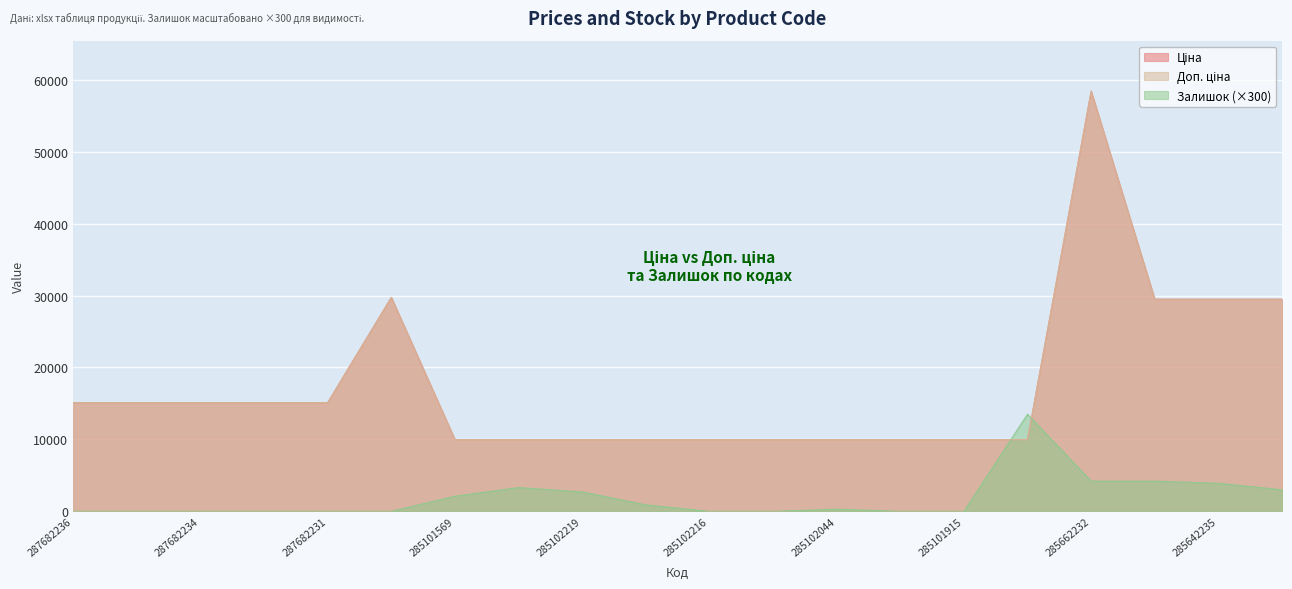

What is the total value across all series at 285101569?

22050.0